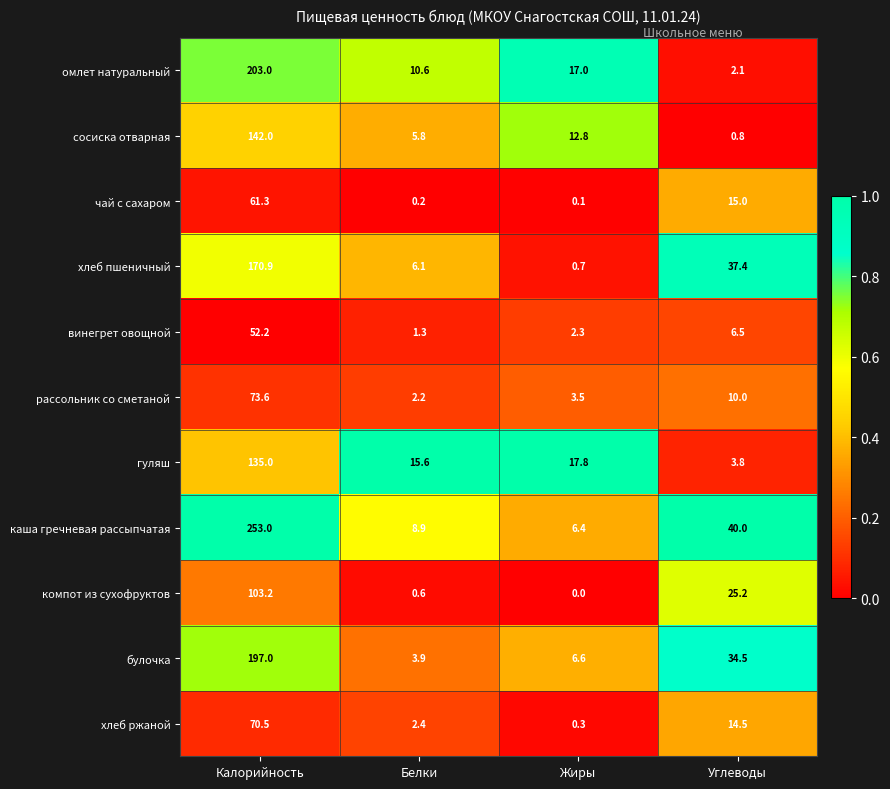

Rank the series at Жиры from highest to lowest value.

гуляш, омлет натуральный, сосиска отварная, булочка, каша гречневая рассыпчатая, рассольник со сметаной, винегрет овощной, хлеб пшеничный, хлеб ржаной, чай с сахаром, компот из сухофруктов